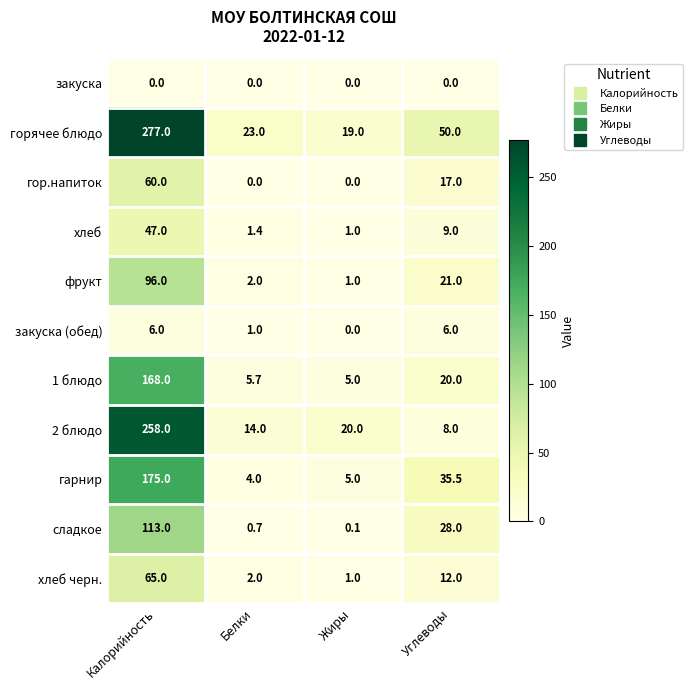

Is the value of гор.напиток at Углеводы greater than the value of закуска (обед) at Калорийность?

Yes